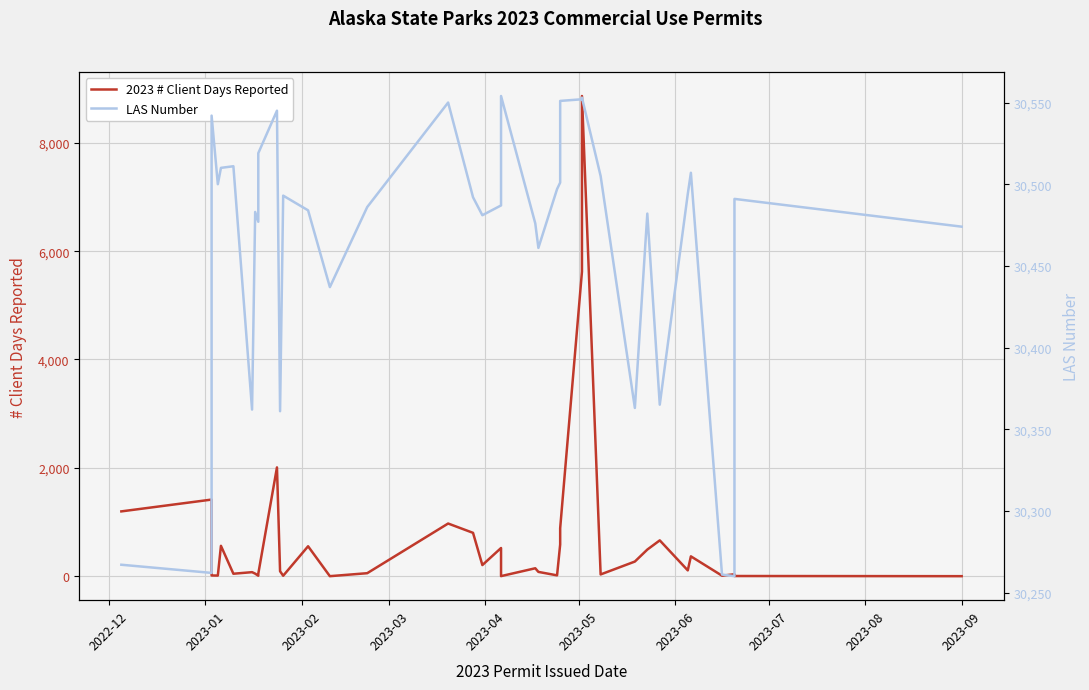

Is this an area chart (filled region under the line)?

No